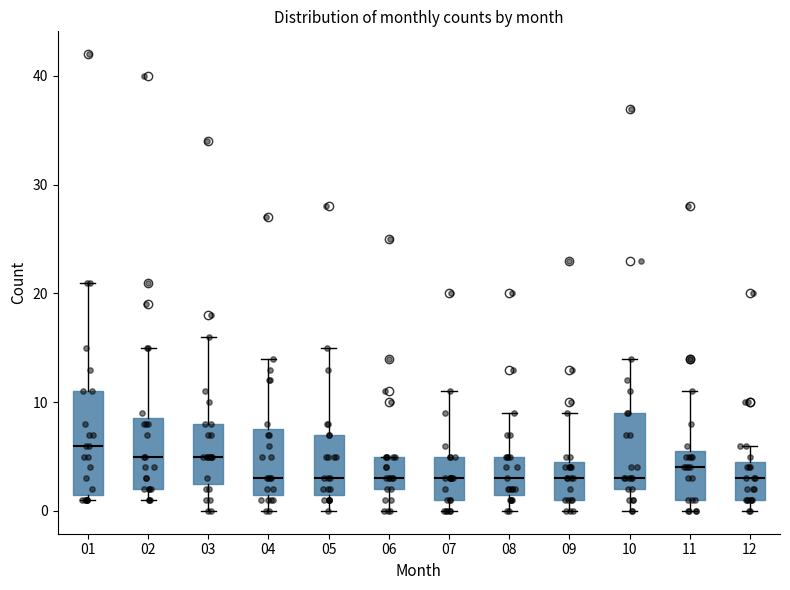

Which box is the tallest, from its lower edge to its upper edge?

01